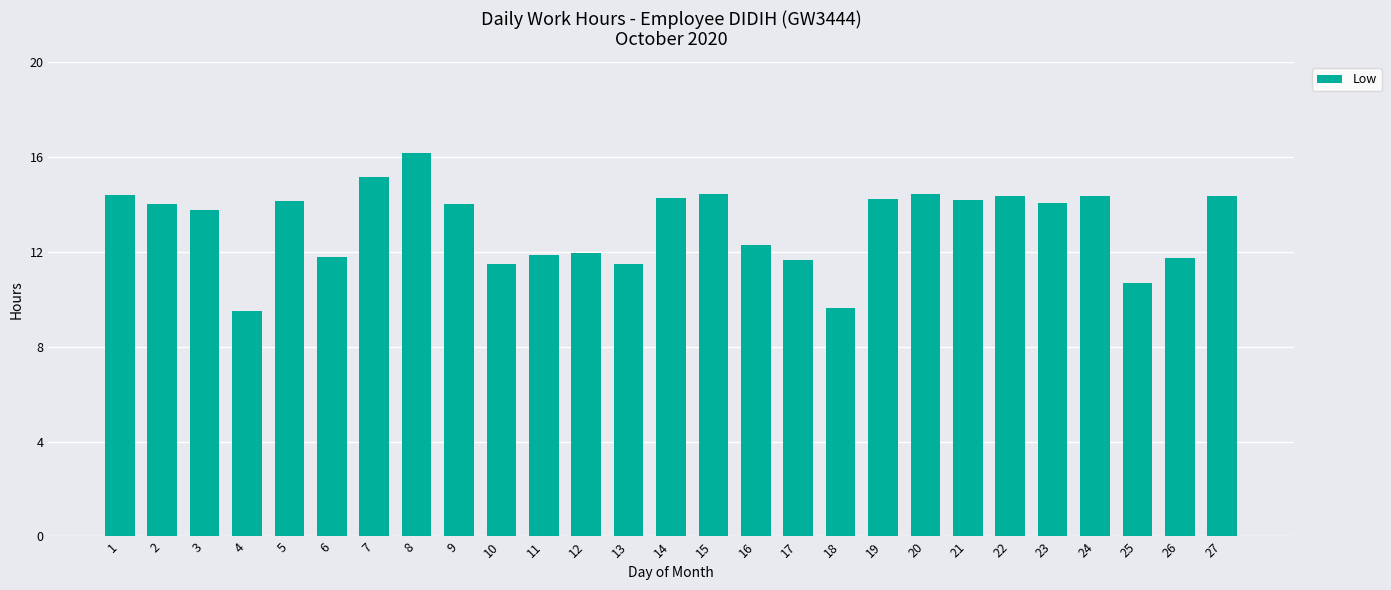

How many bars are there in total?

27